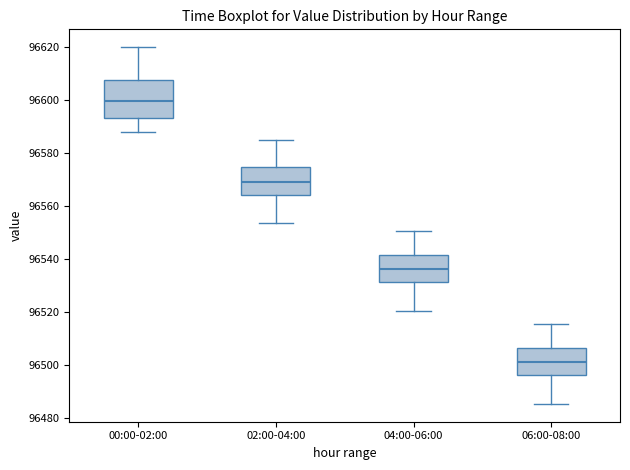

Reading left to right, transcribe this box plot: for each box, give where its median line is, the range the box spans, and where its two whiskers end, as read against the y-axis. The values are not printed on the chart, so give them approximately, as read against the axis.

00:00-02:00: median 96600, box 96594 to 96608, whiskers 96588 to 96620
02:00-04:00: median 96570, box 96564 to 96574, whiskers 96554 to 96586
04:00-06:00: median 96536, box 96532 to 96542, whiskers 96520 to 96550
06:00-08:00: median 96502, box 96496 to 96506, whiskers 96486 to 96516